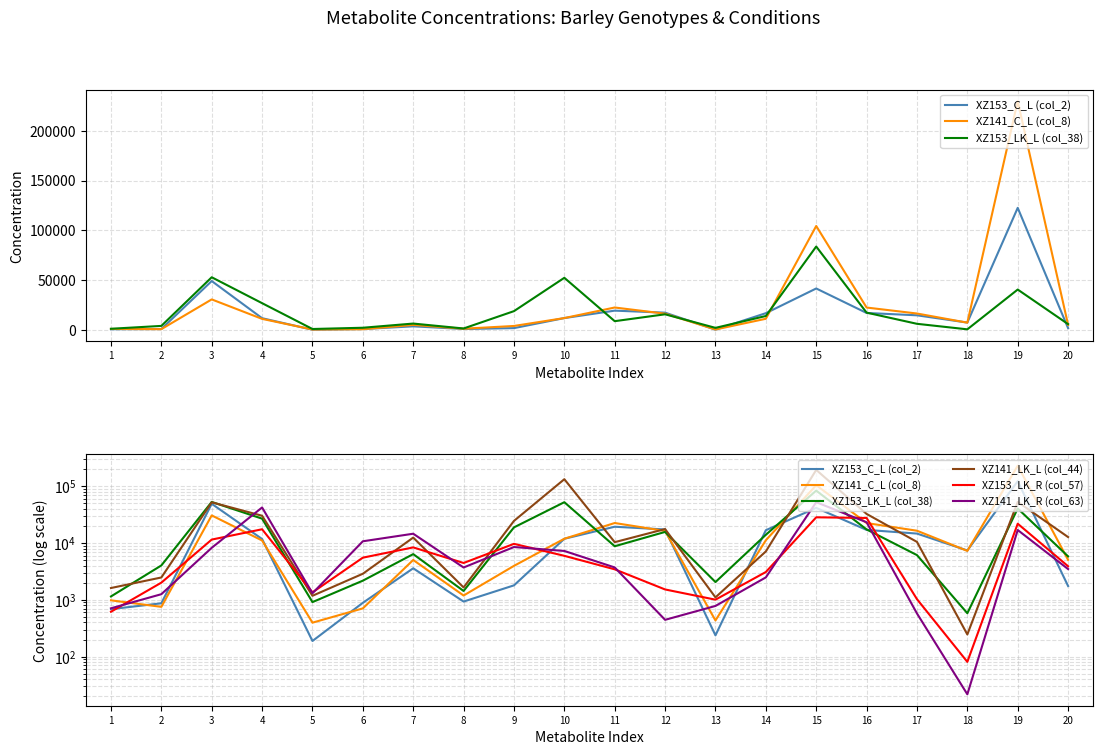

Is the value of XZ141_LK_L (col_44) at 15 greater than the value of XZ141_LK_R (col_63) at 20?

Yes